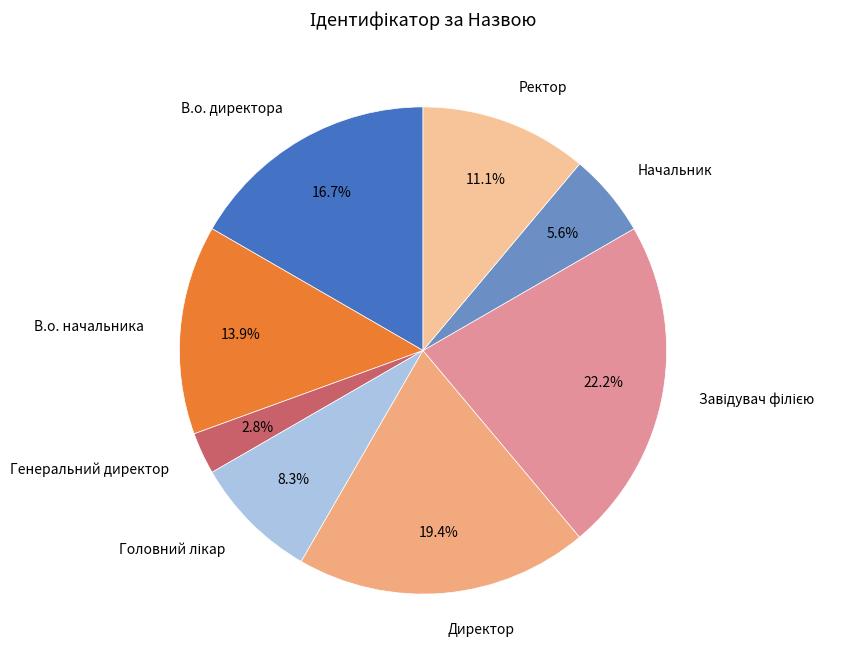

Which slice is the smallest?

Генеральний директор